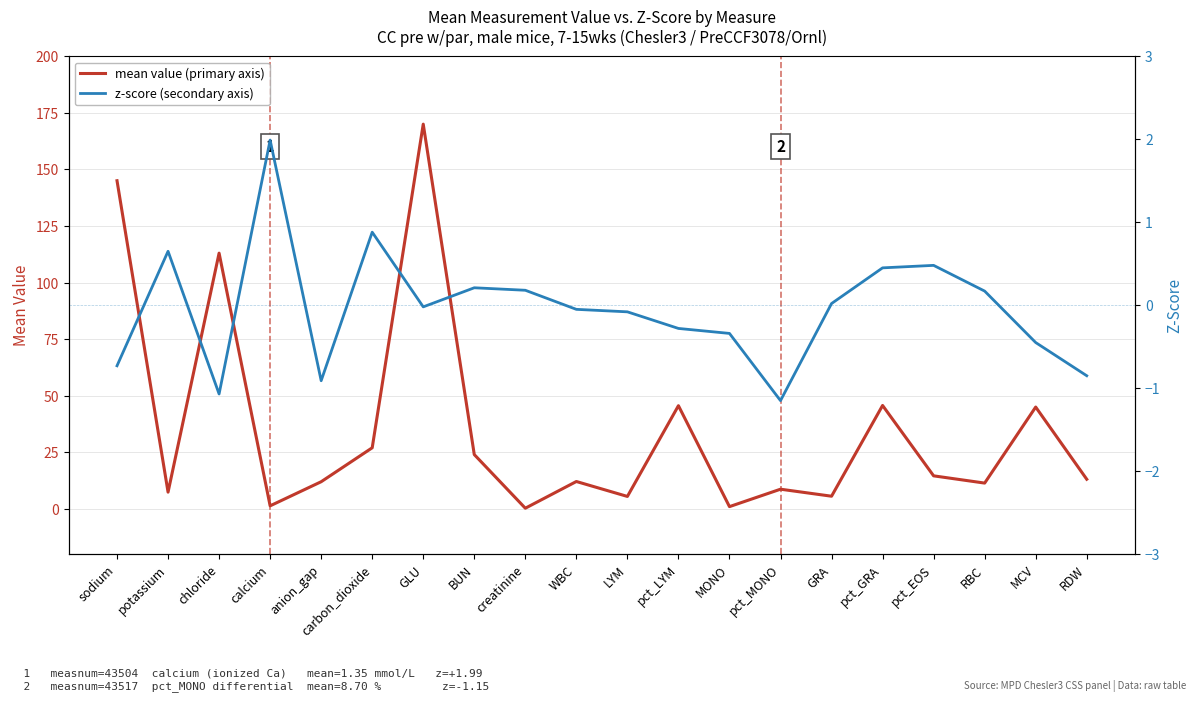

At which label does mean value (primary axis) first exceed 13?

sodium